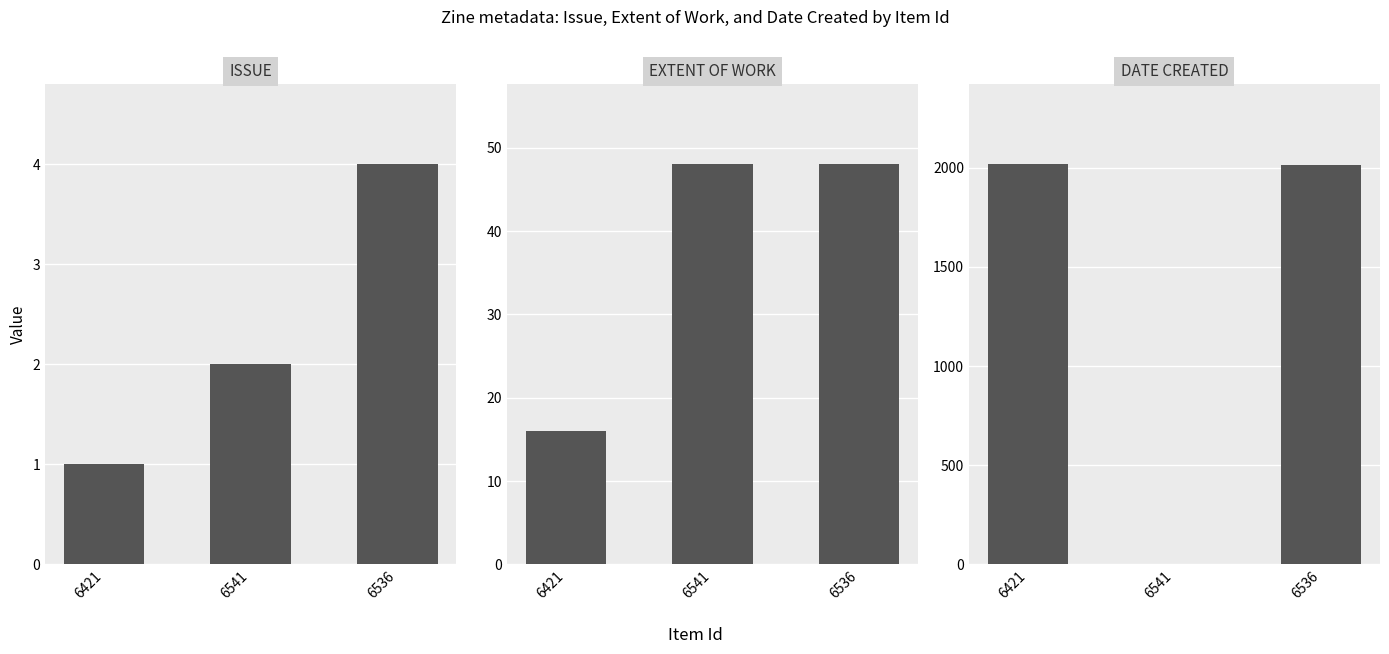

Reading left to right, transcribe all the data shown in this chart.

Issue: 1	2	4
Extent of Work: 16	48	48
Date Created: 2017	0	2016